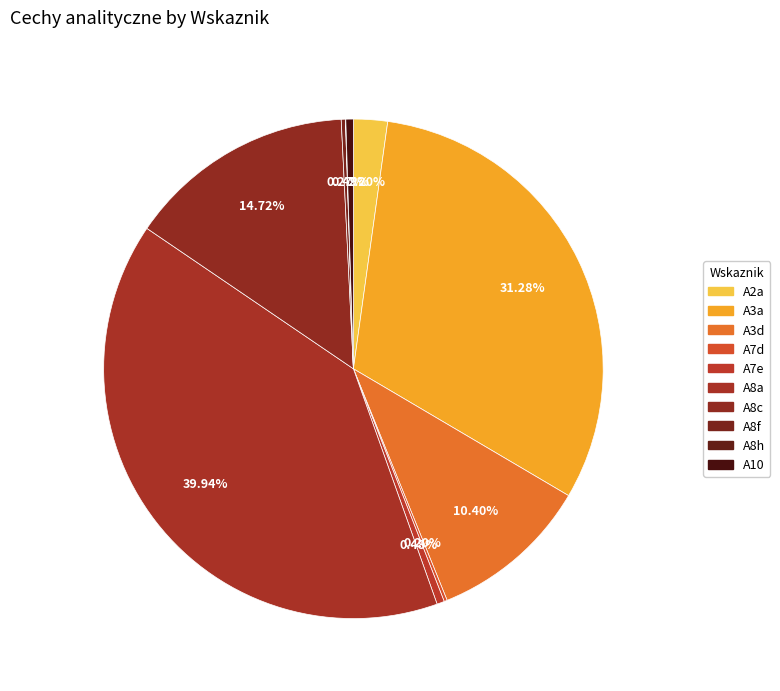

Which category has the smallest portion of the pie?

A8h